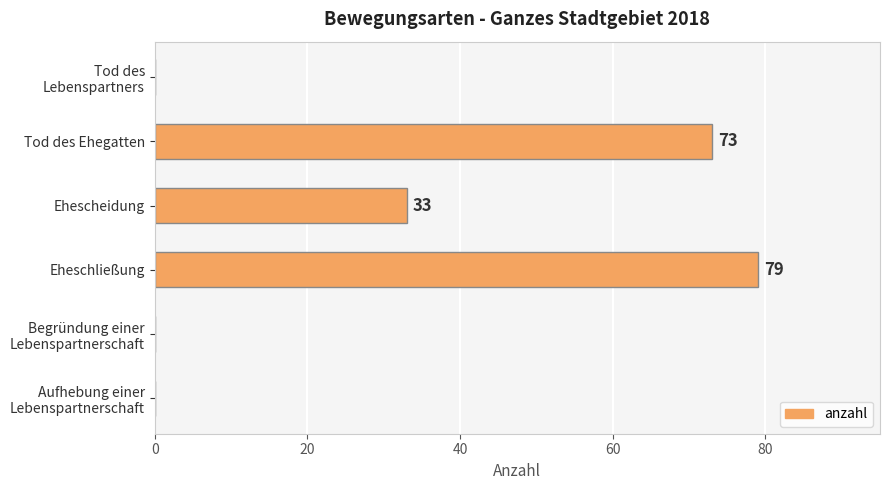

The value at Ehescheidung is 15. True or false?

False